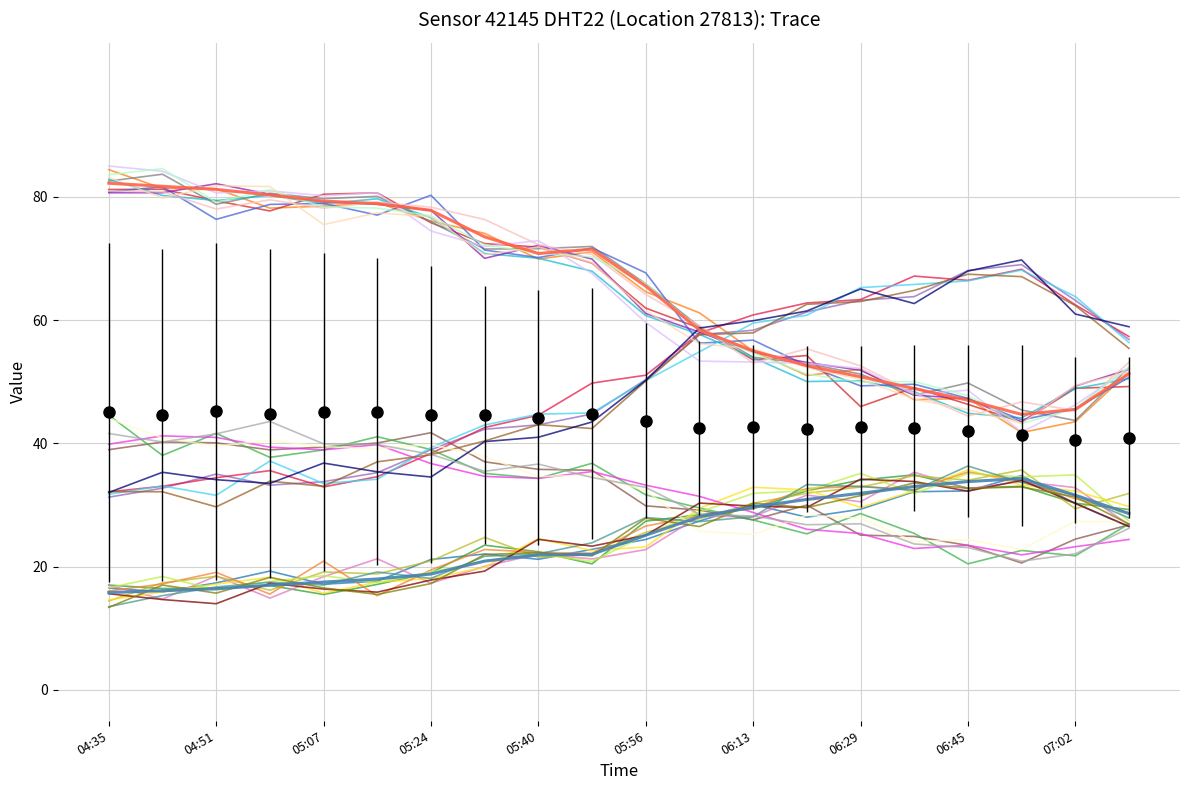

What is the label of the 12th point from the right?

05:40